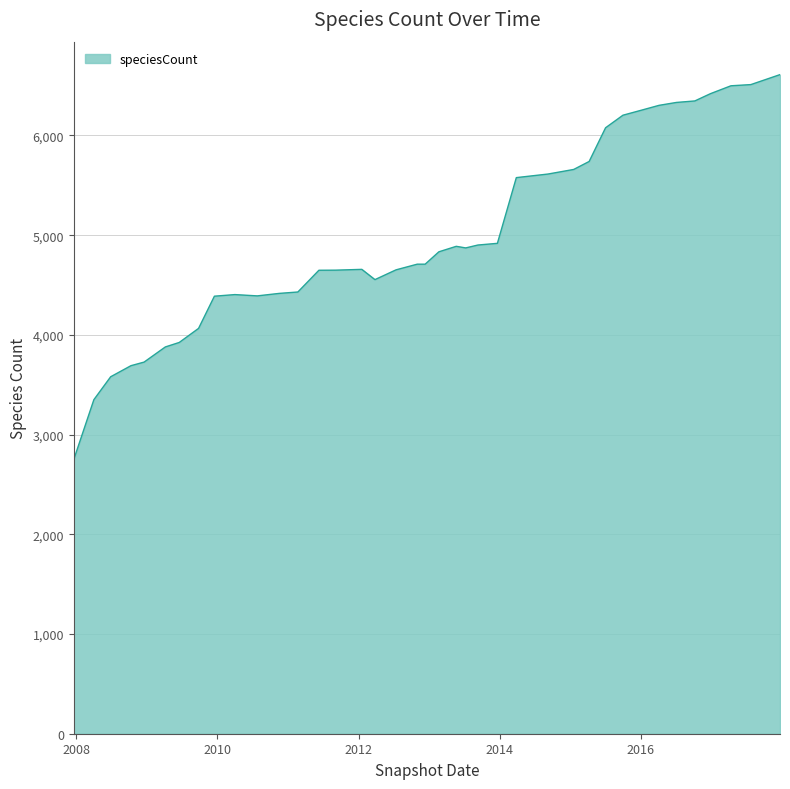

What is the difference between the maximum and minimum values?

3860